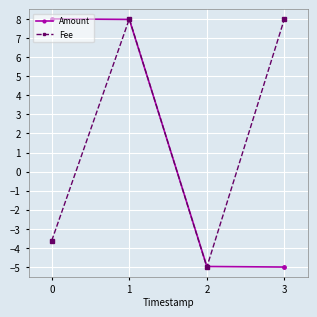

Does the chart have visible grid lines?

Yes